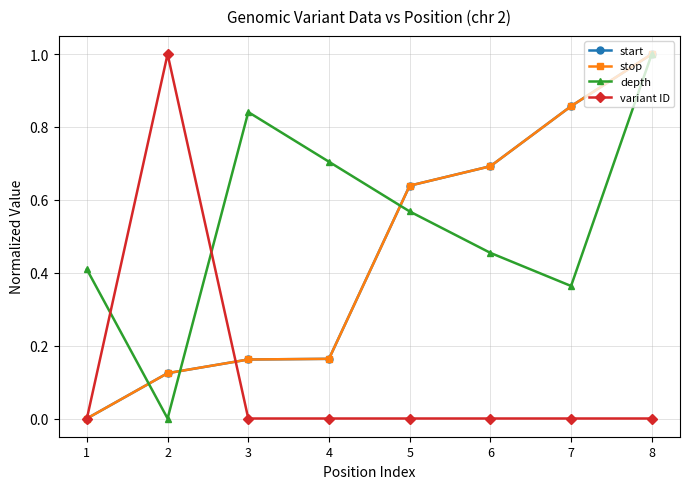

True or false: depth and stop cross at least once.

True